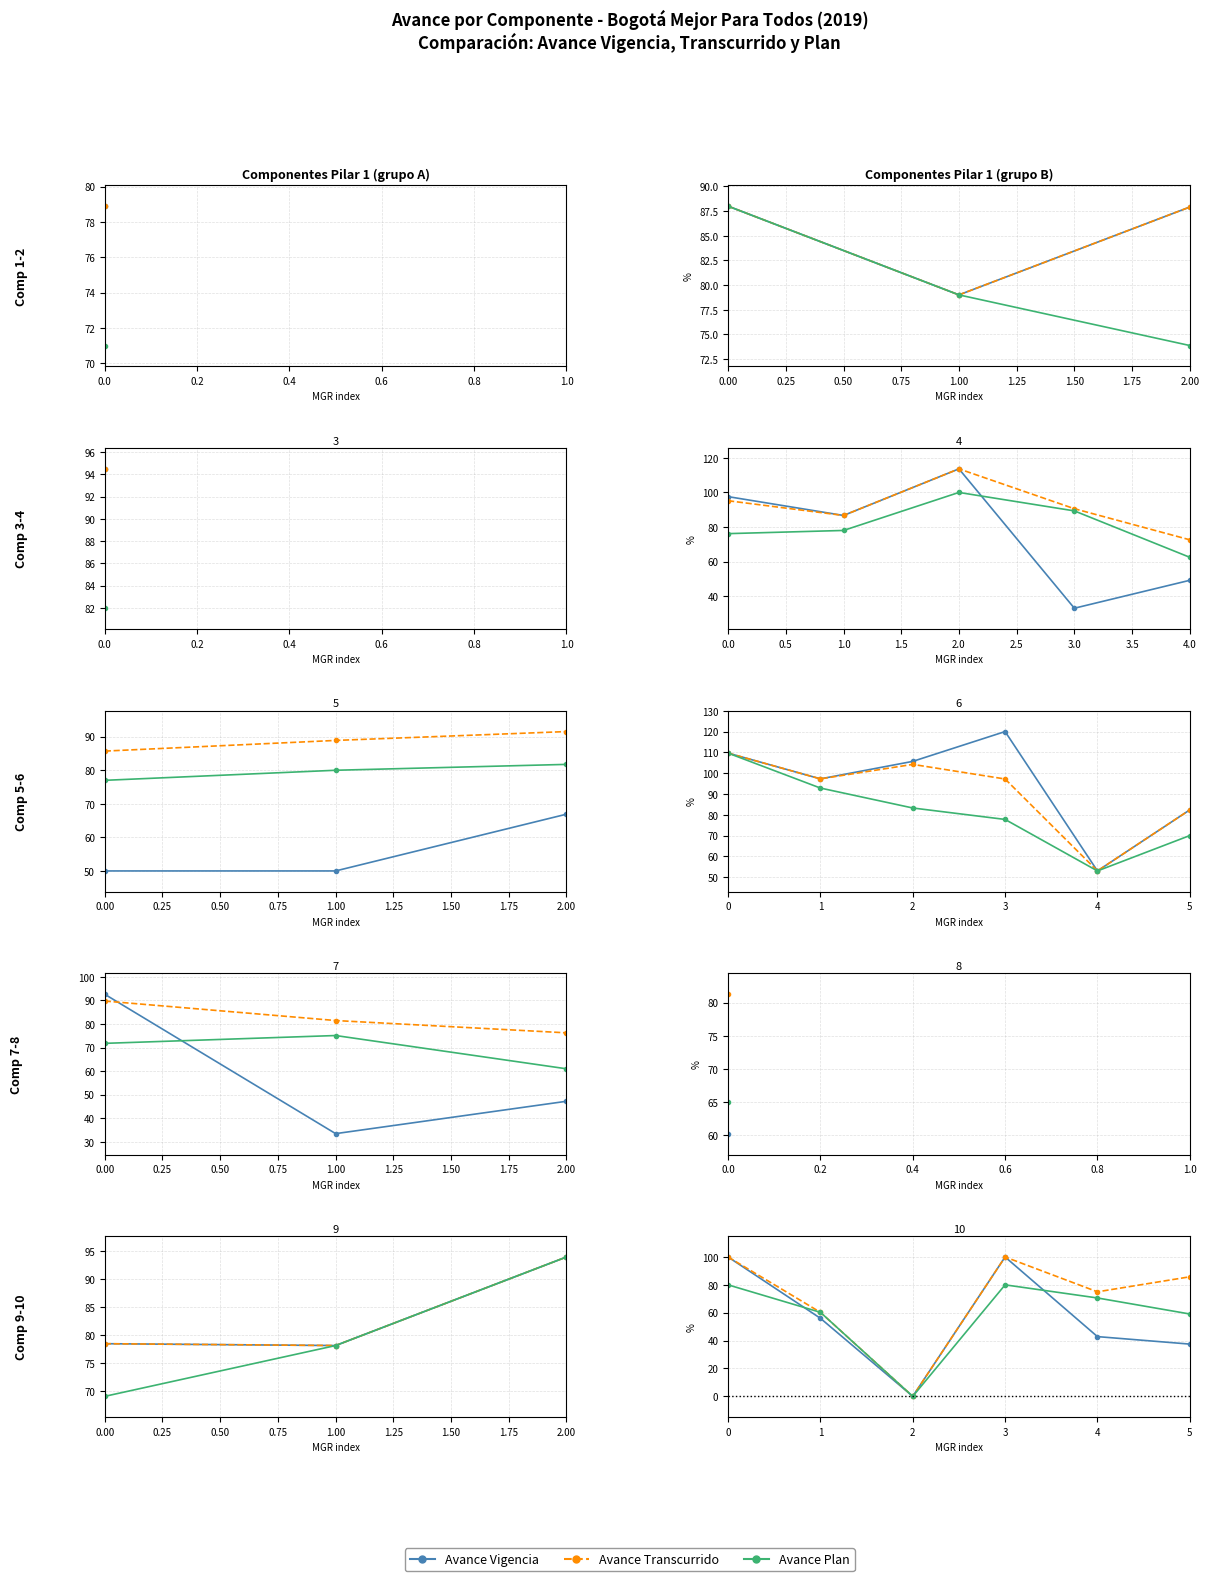

What is the value of the Avance Plan point at the 6th from the left?

59.1